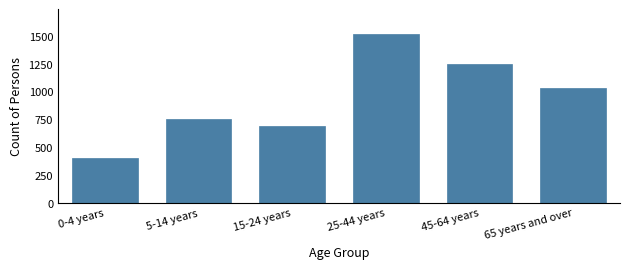

Reading left to right, transcribe all the data shown in this chart.

397	752	687	1514	1249	1031